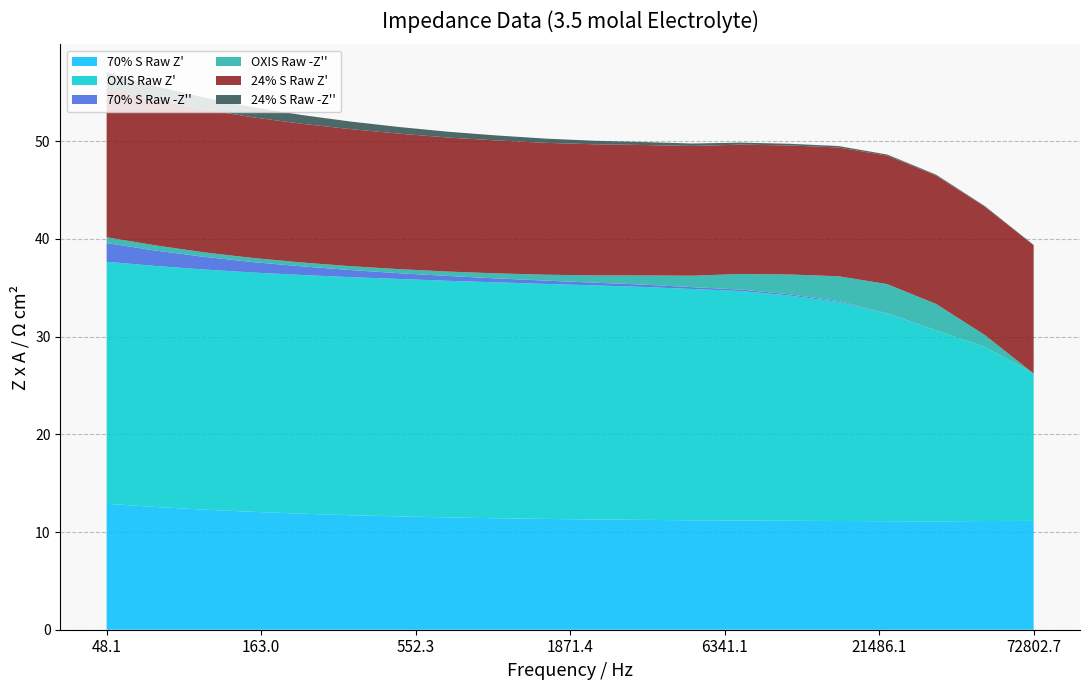

The 70% S Raw Z' series shows 12.9 at 48.1. True or false?

True